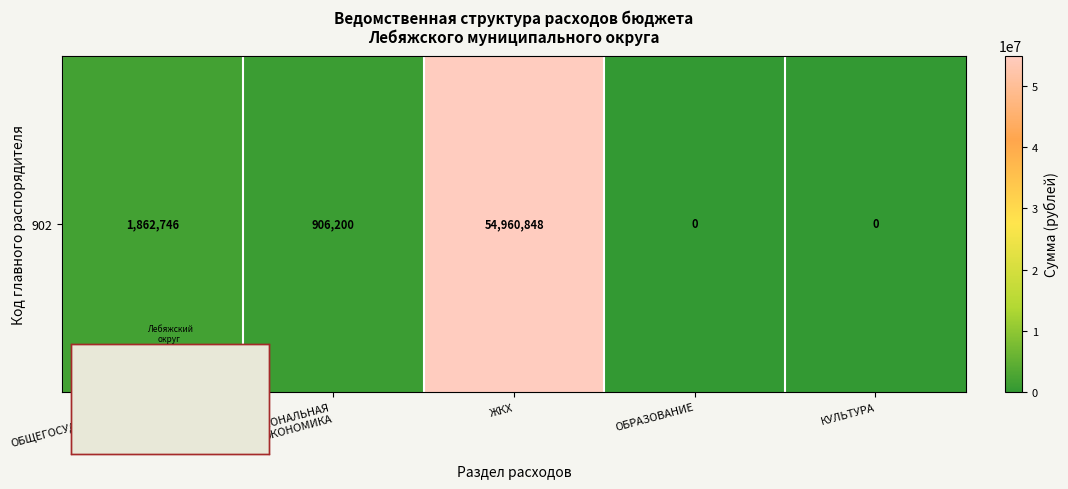

List the labels in order of value, largest first.

ЖКХ, ОБЩЕГОСУДАРСТВЕННЫЕ
ВОПРОСЫ, НАЦИОНАЛЬНАЯ
ЭКОНОМИКА, ОБРАЗОВАНИЕ, КУЛЬТУРА